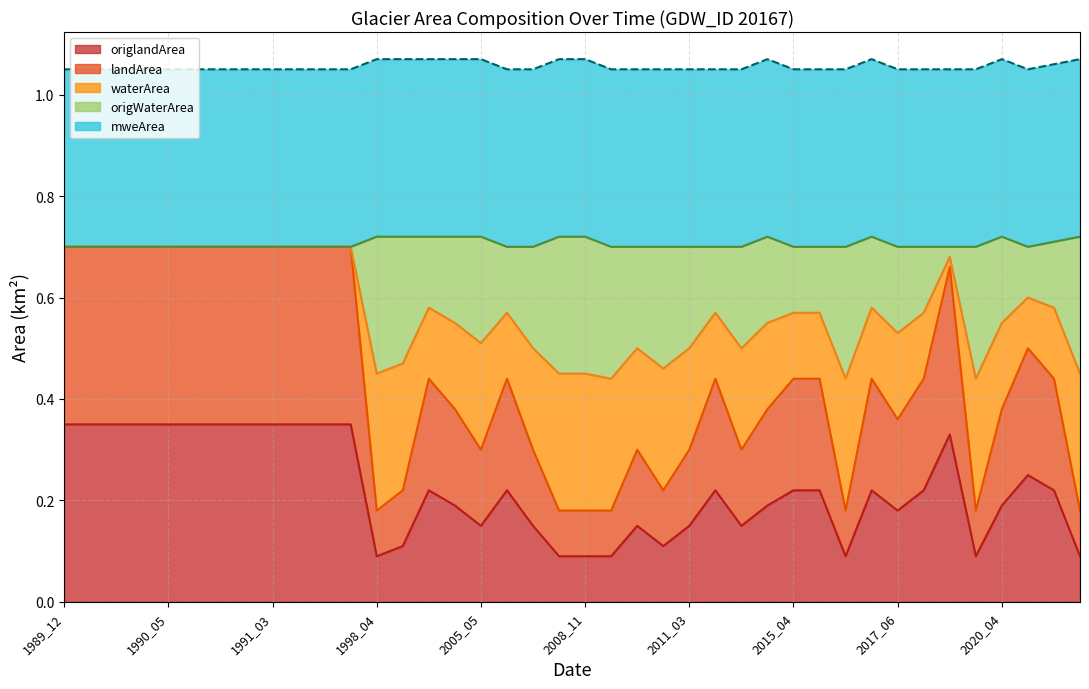

Does the chart have visible grid lines?

Yes